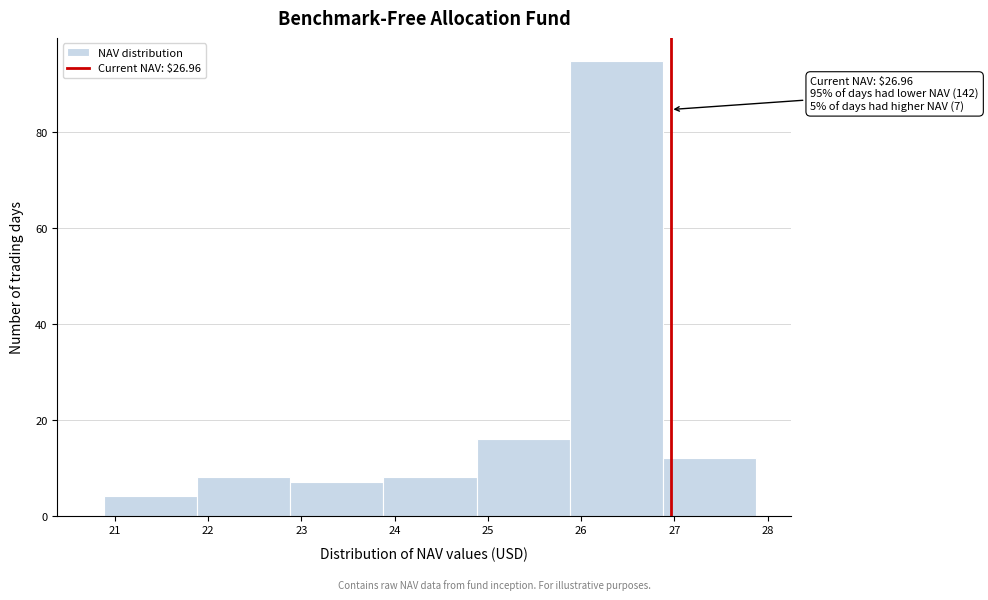

Which range on the x-axis has the tallest bar?

25.88 to 26.88